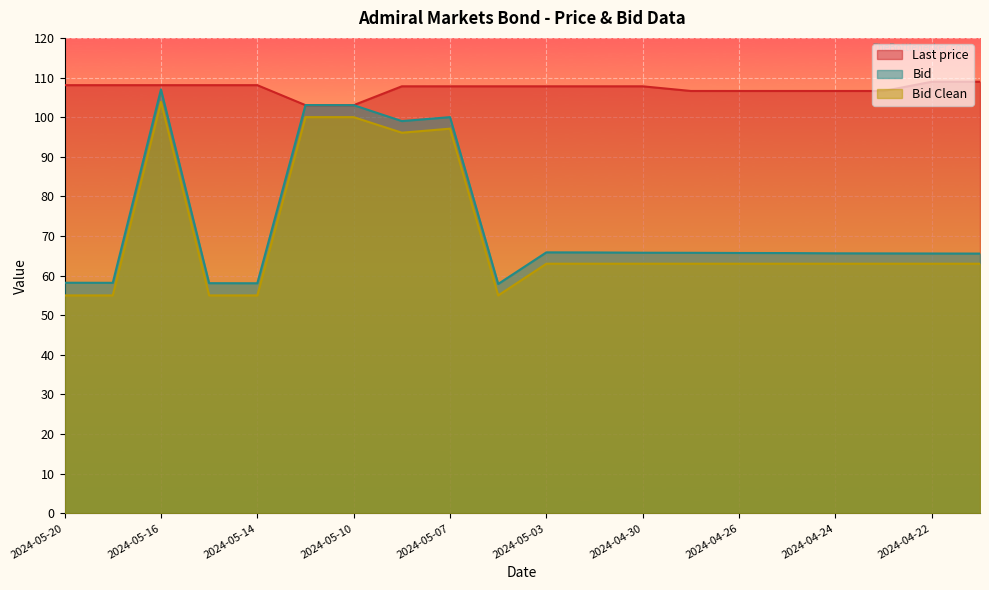

How many lines are shown in the chart?

3